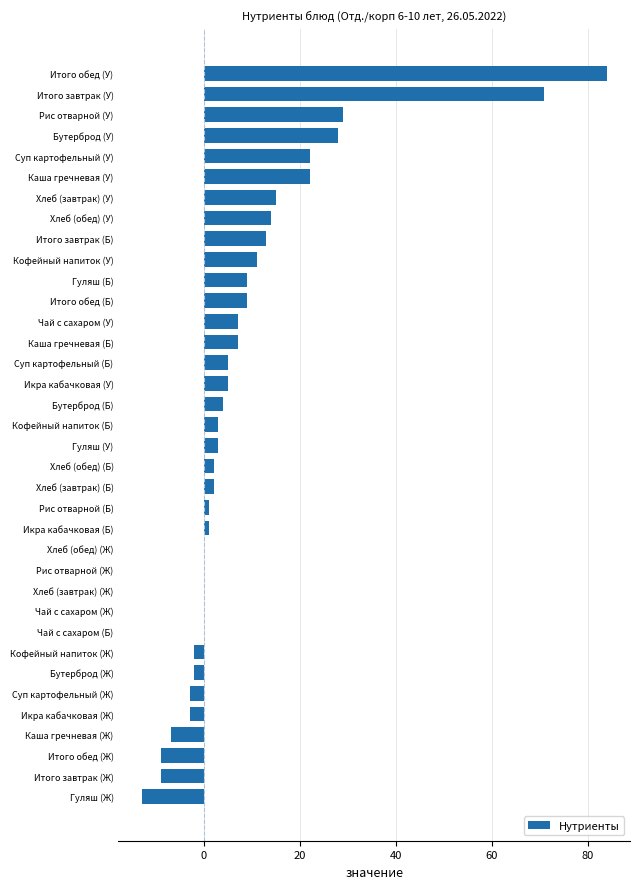

What is the maximum value shown in the chart?

84